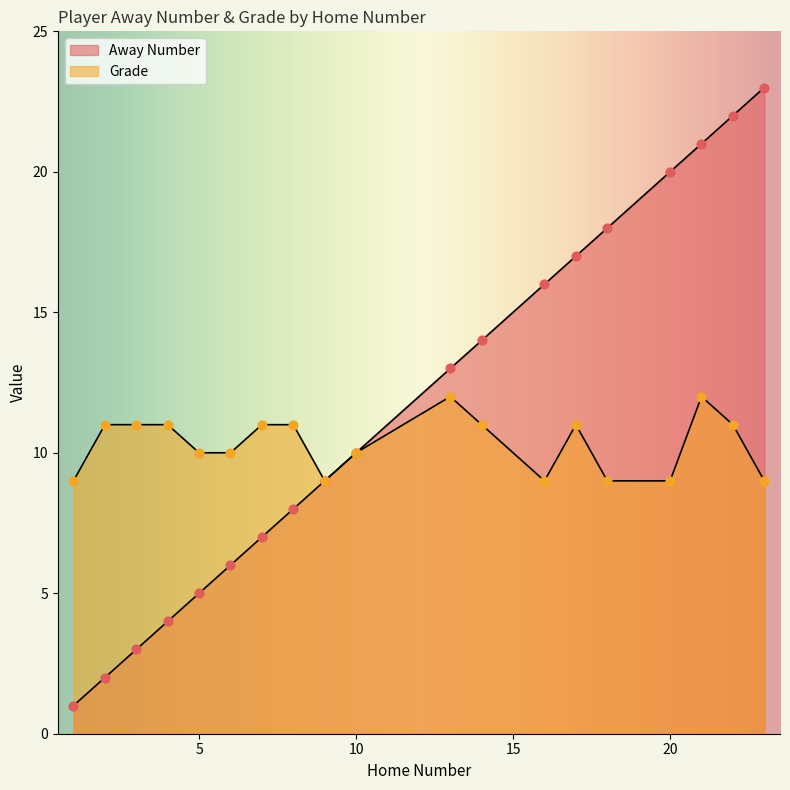

Which series has the largest Y range (max minus min)?

Away Number